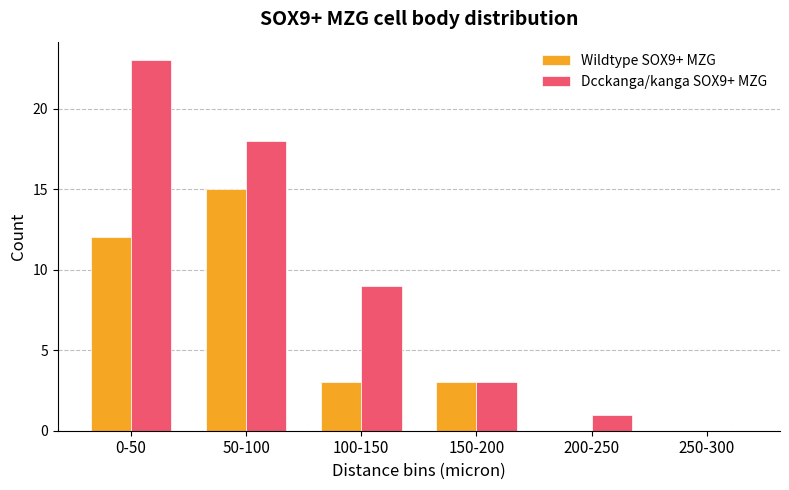

What are all the series names shown in the legend?

Wildtype SOX9+ MZG, Dcckanga/kanga SOX9+ MZG